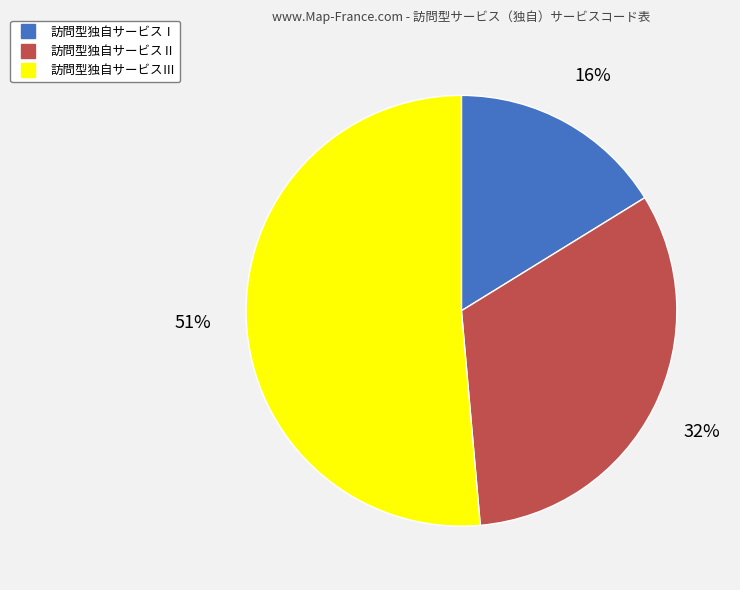

Do 訪問型独自サービスⅡ and 訪問型独自サービスⅢ together represent more than half of the pie?

Yes